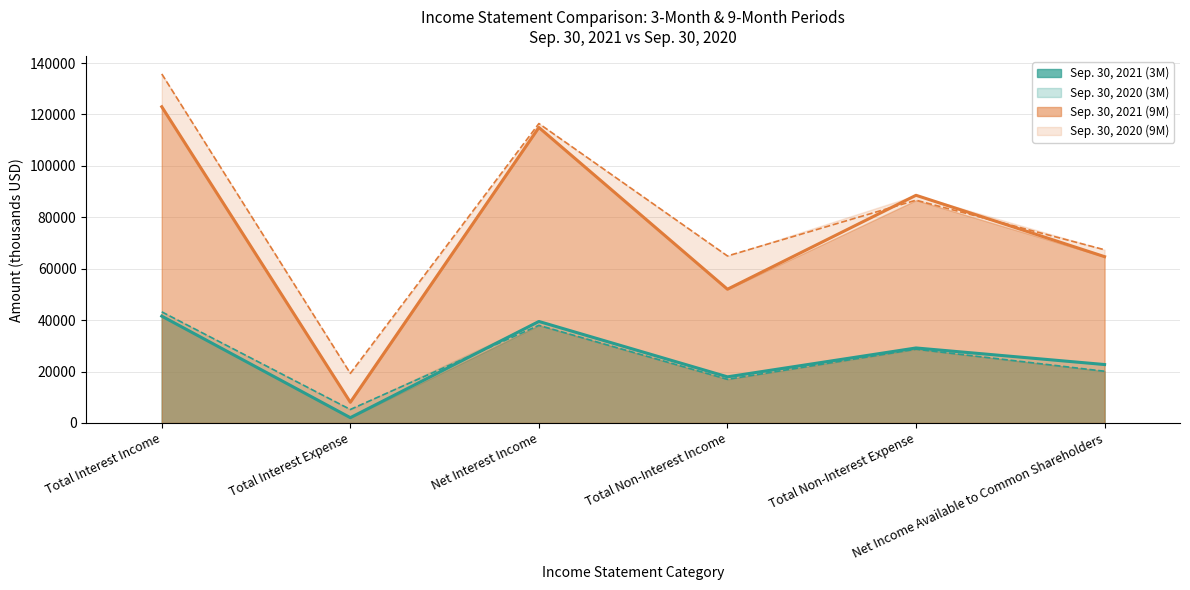

What is the average value of the Sep. 30, 2021 (9M) series?

75211